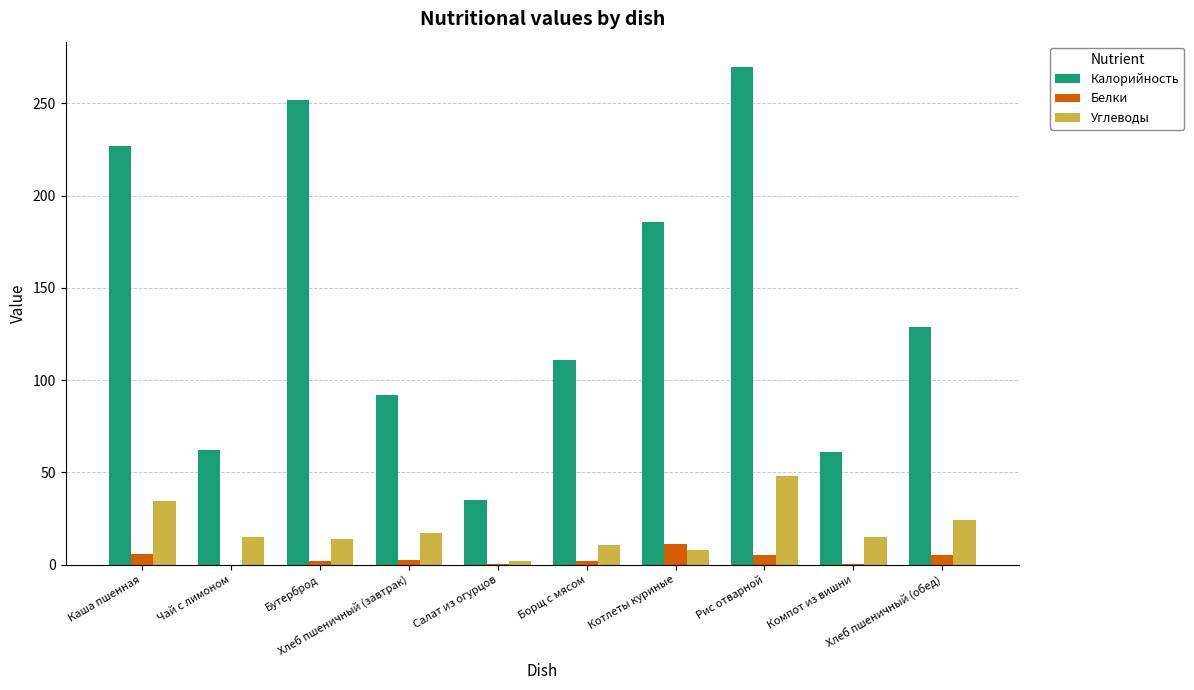

Which series has the largest total across all categories?

Калорийность